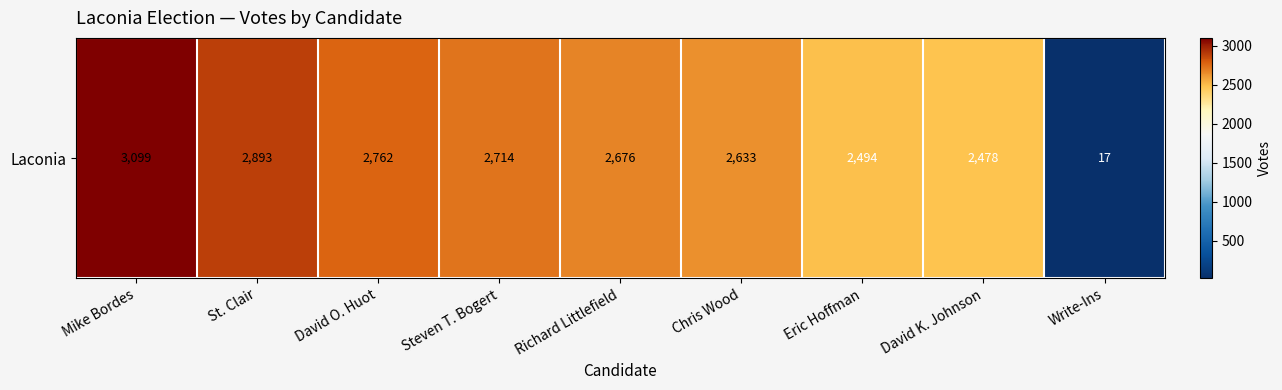

Read the value at Richard Littlefield.

2676